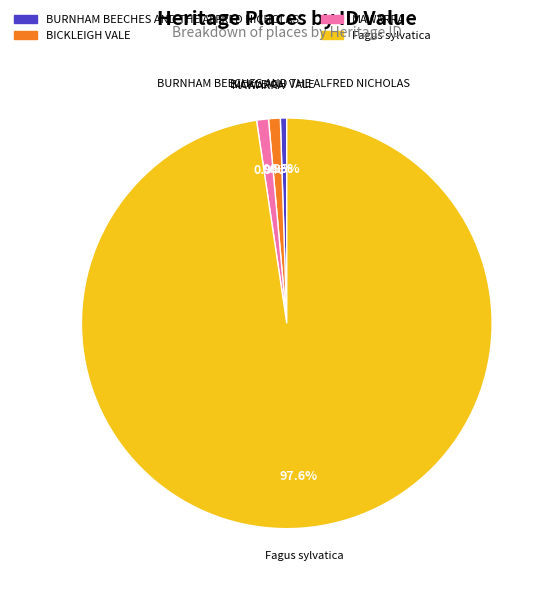

How many slices are in this pie chart?

4